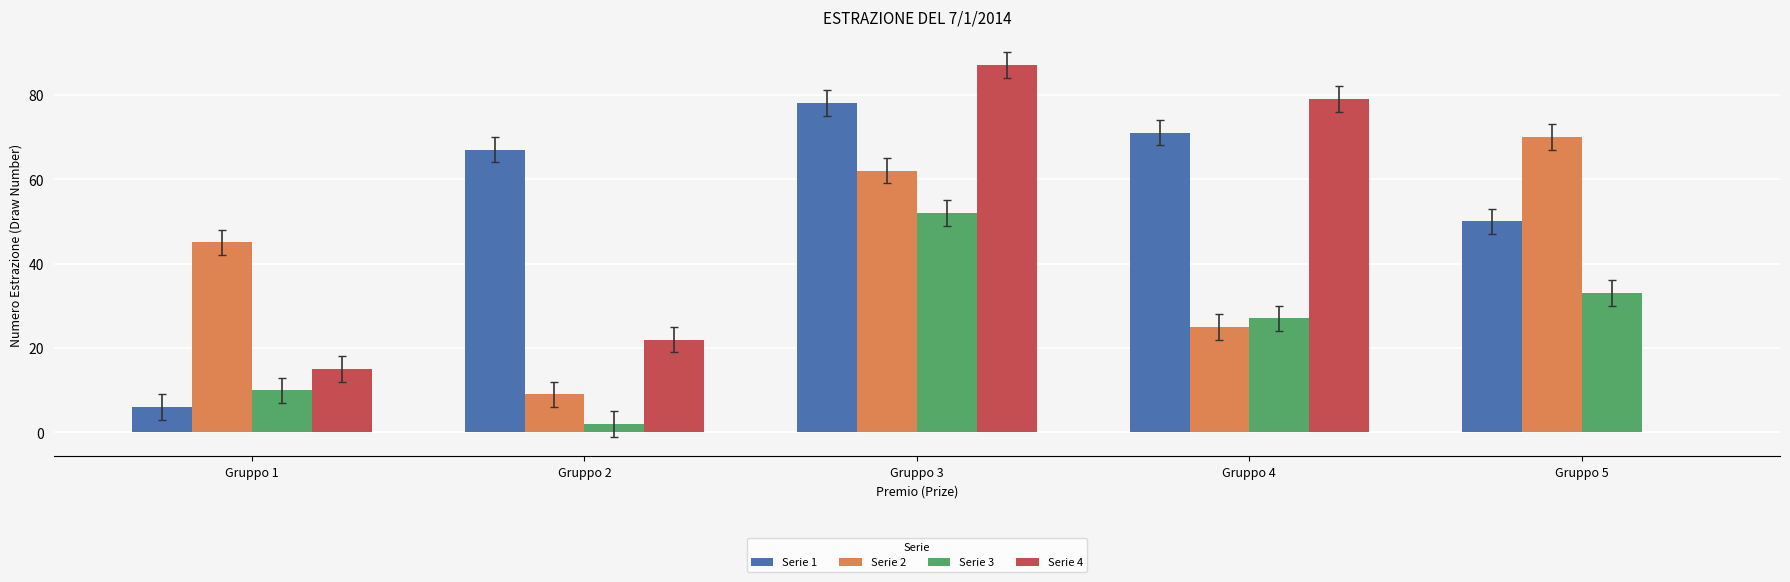

How many categories are shown in the chart?

5